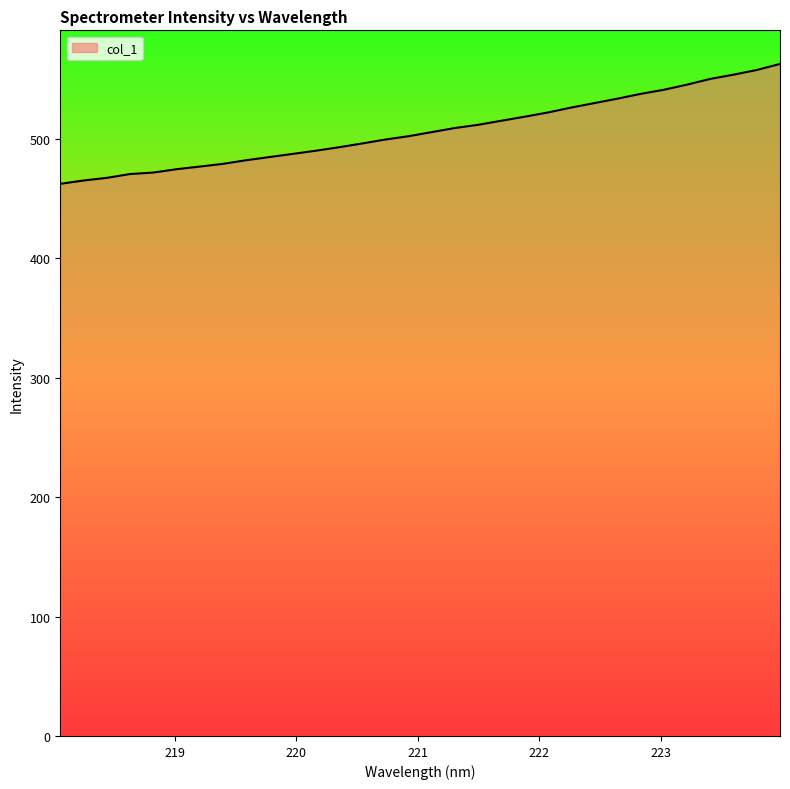

What is the difference between the maximum and minimum values?

100.4